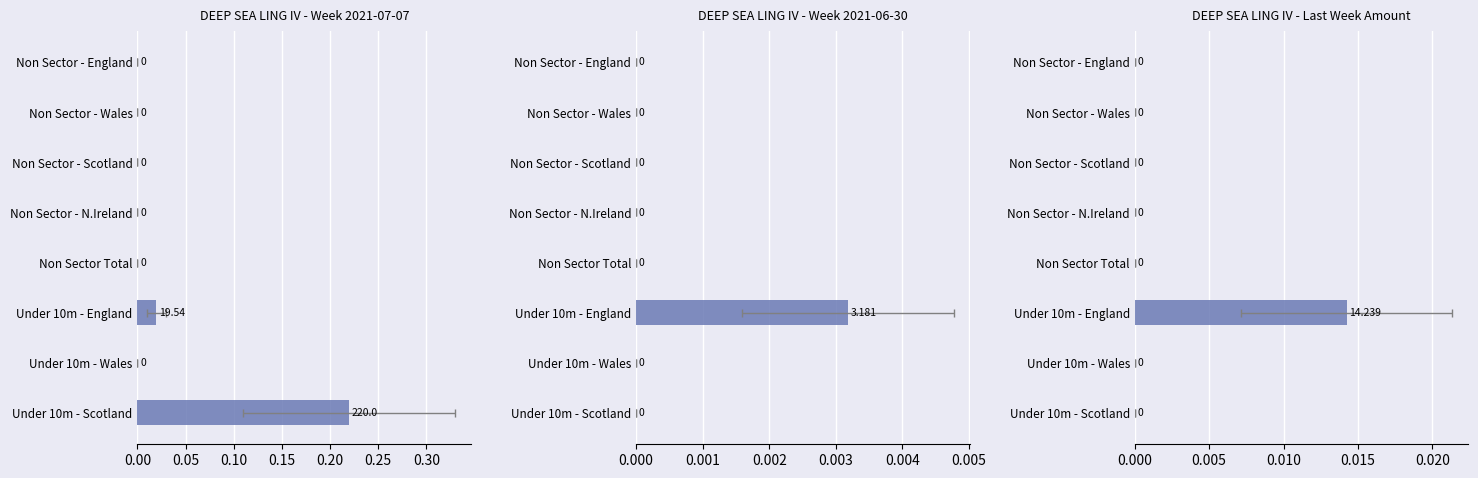

Is the value of DEEP SEA LING IV - Week 2021-07-07 at 0.30 greater than the value of DEEP SEA LING IV - Week 2021-06-30 at 0.25?

No